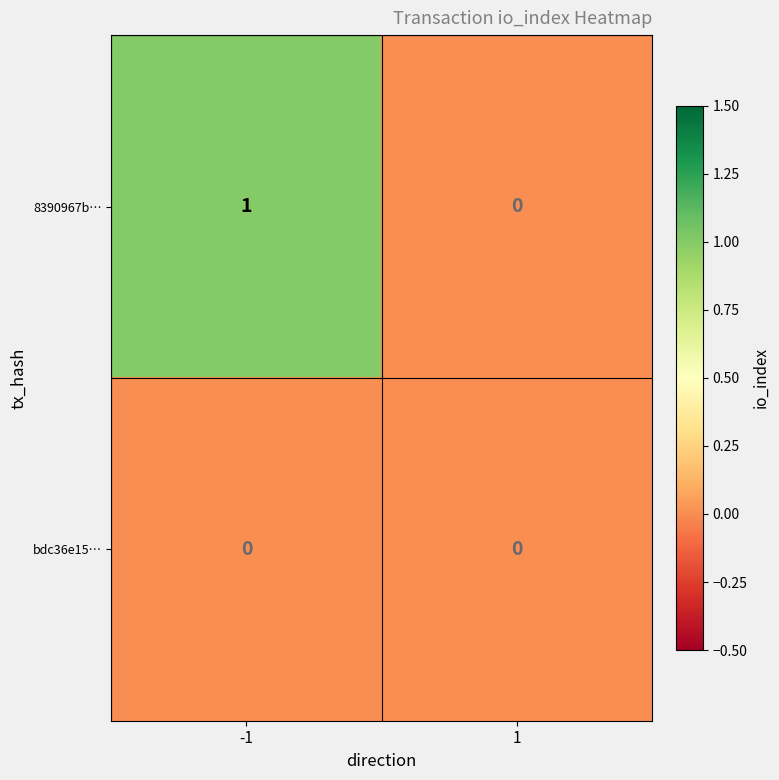

Reading right to left, what are all the values shown in this chart?

8390967b…: 0	1
bdc36e15…: 0	0